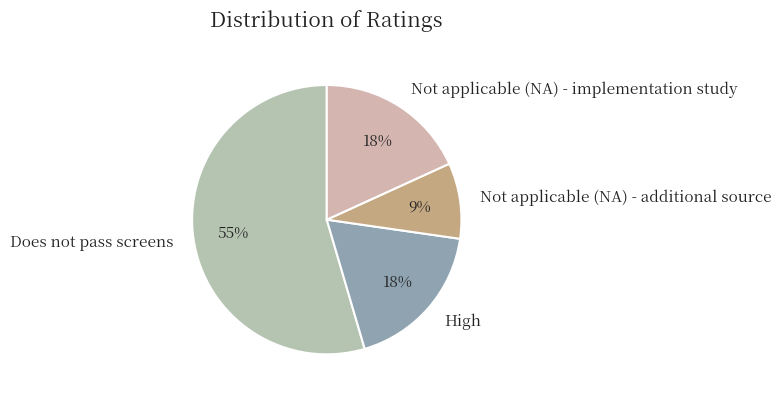

How many slices are in this pie chart?

4